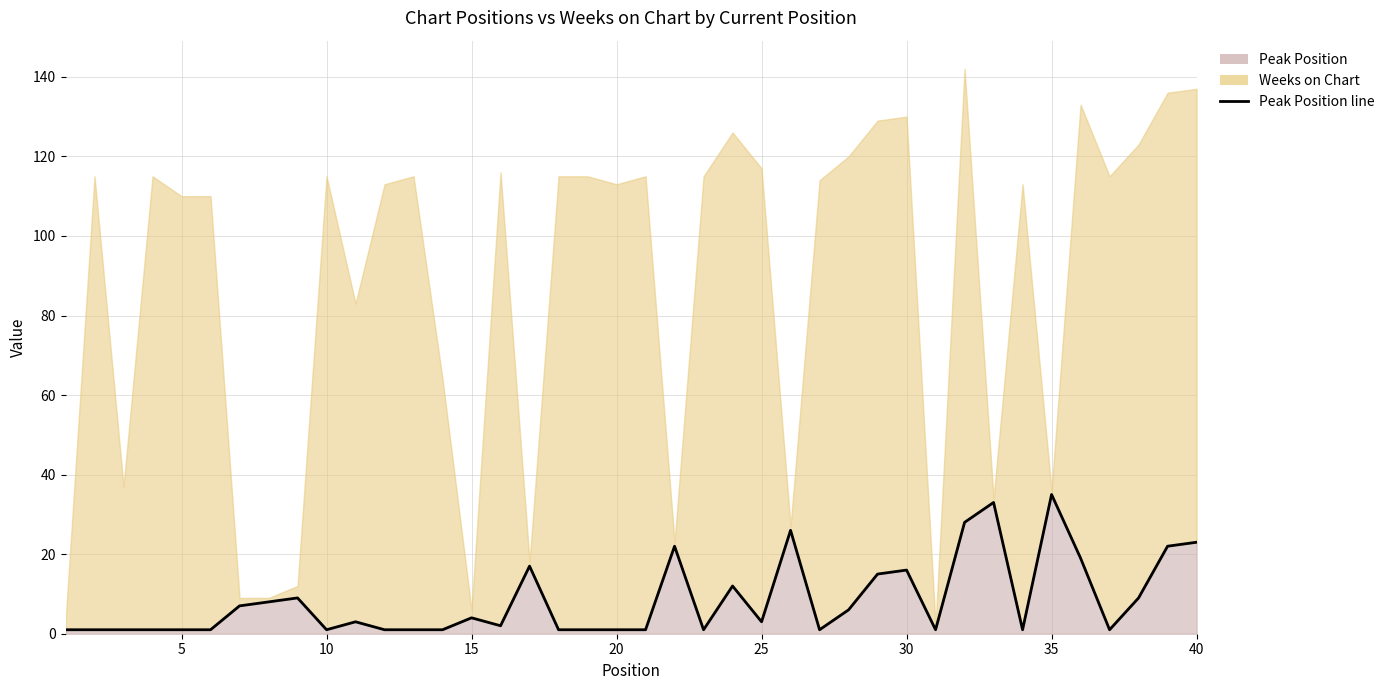

List the labels in order of value, smallest first.

1, 2, 3, 4, 5, 6, 10, 12, 13, 14, 18, 19, 20, 21, 23, 27, 31, 34, 37, 16, 11, 25, 15, 28, 7, 8, 9, 38, 24, 29, 30, 17, 36, 22, 39, 40, 26, 32, 33, 35